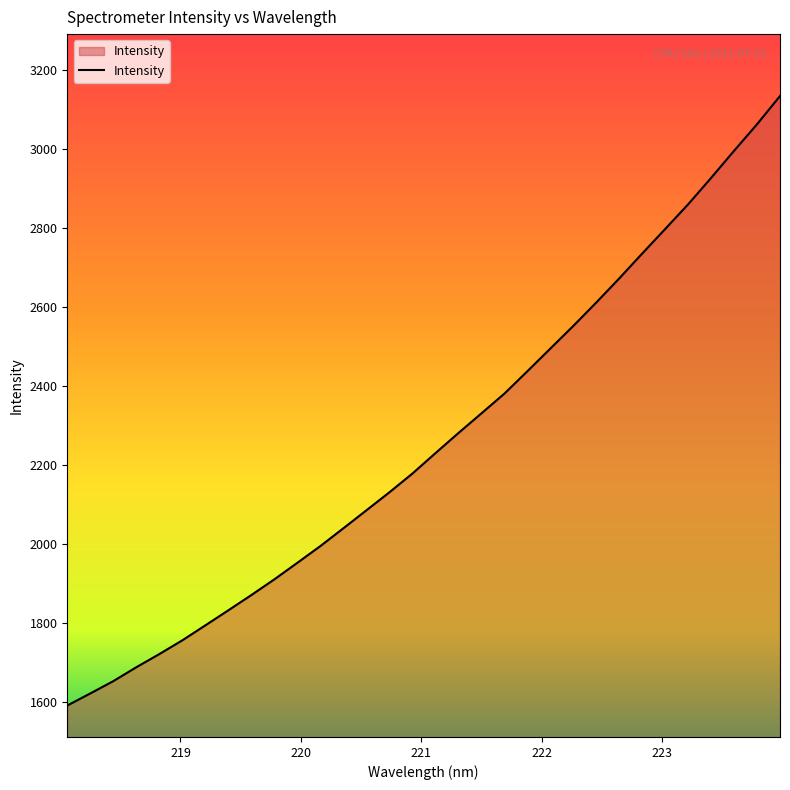

What is the difference between the maximum and minimum values?

1542.3